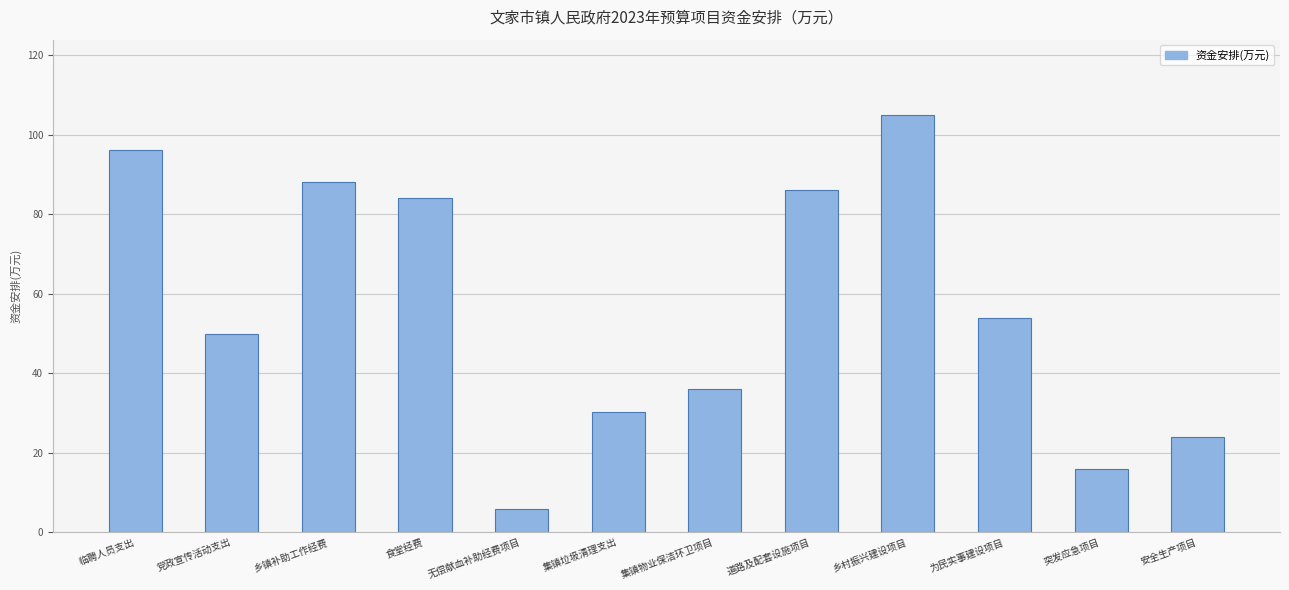

How many bars are there in total?

12